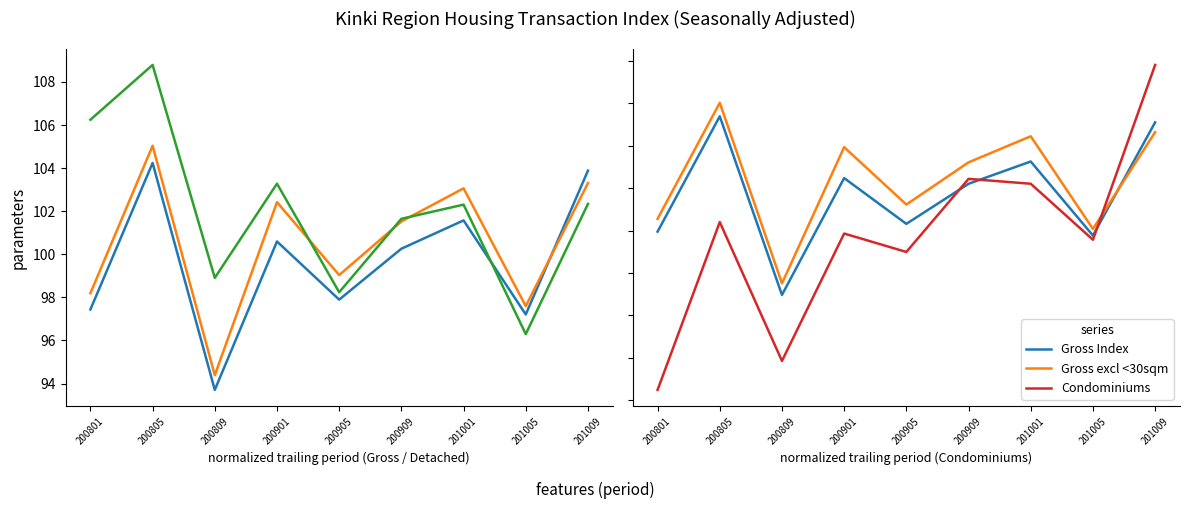

Is the value of Gross Index at 200905 greater than the value of Detached House at 201005?

Yes